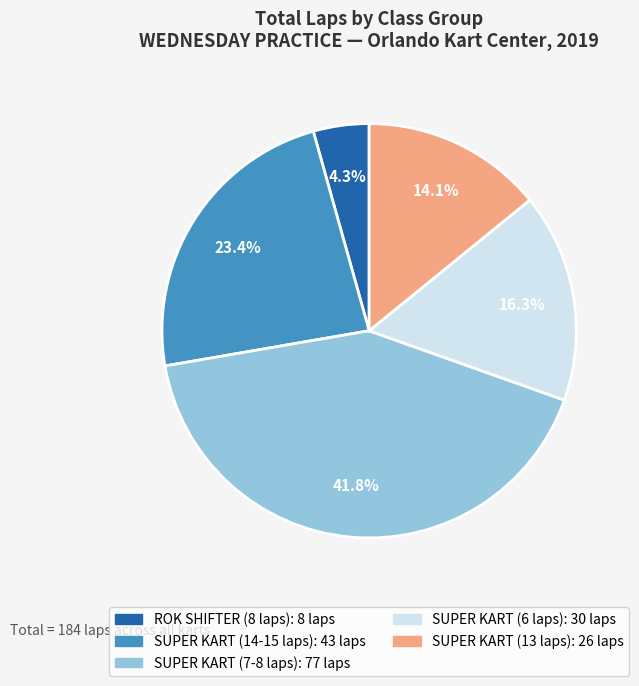

Is there a majority slice in this chart?

No